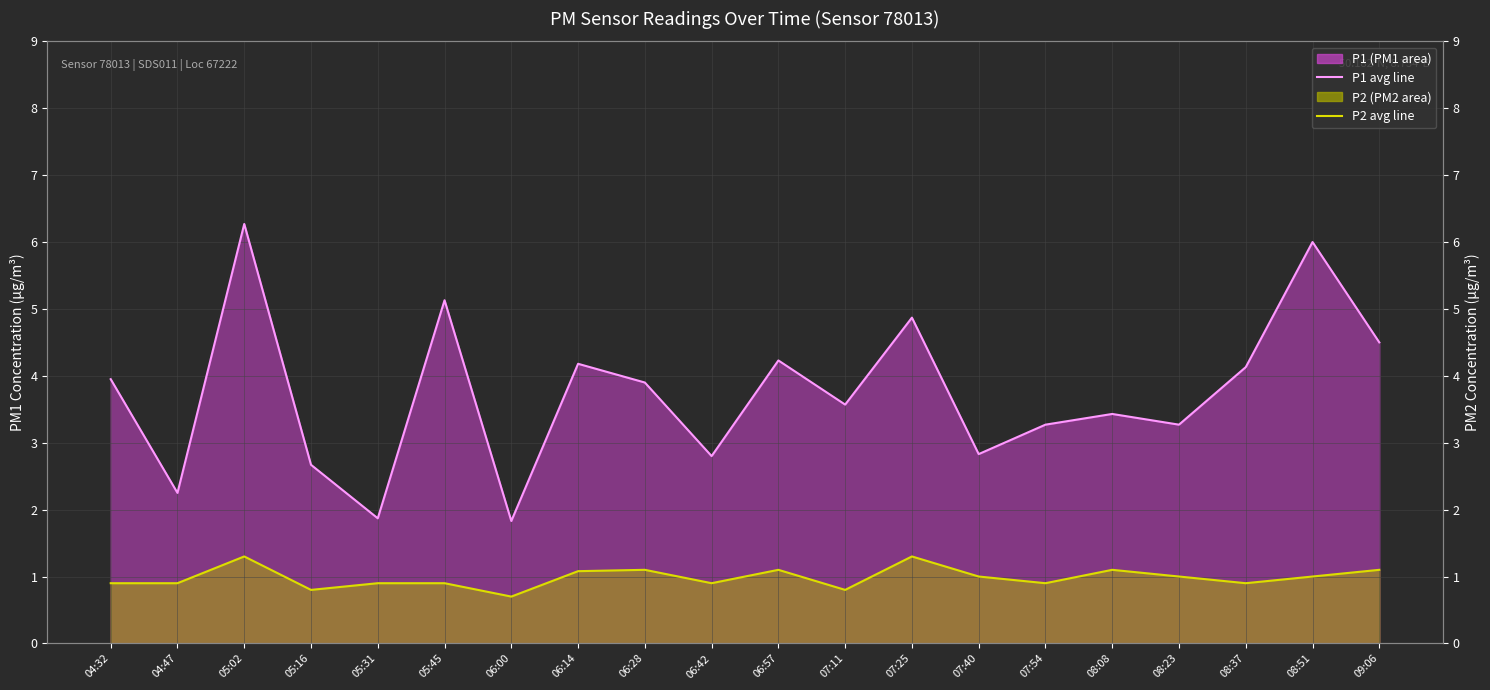

Rank the series at 05:16 from lowest to highest value.

P2 monthly avg, P1 monthly avg